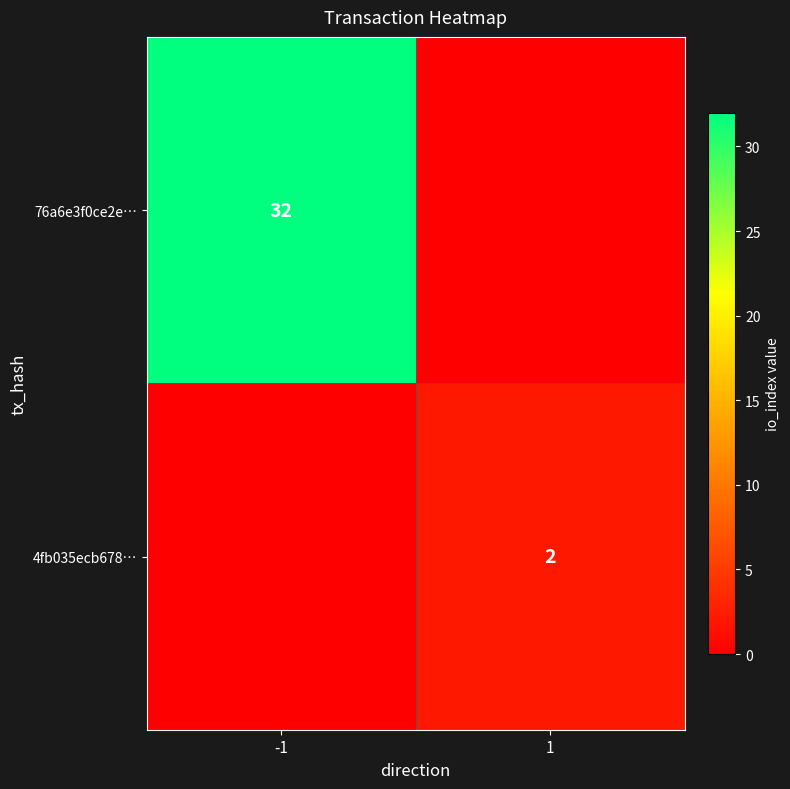

How many categories are shown in the chart?

2